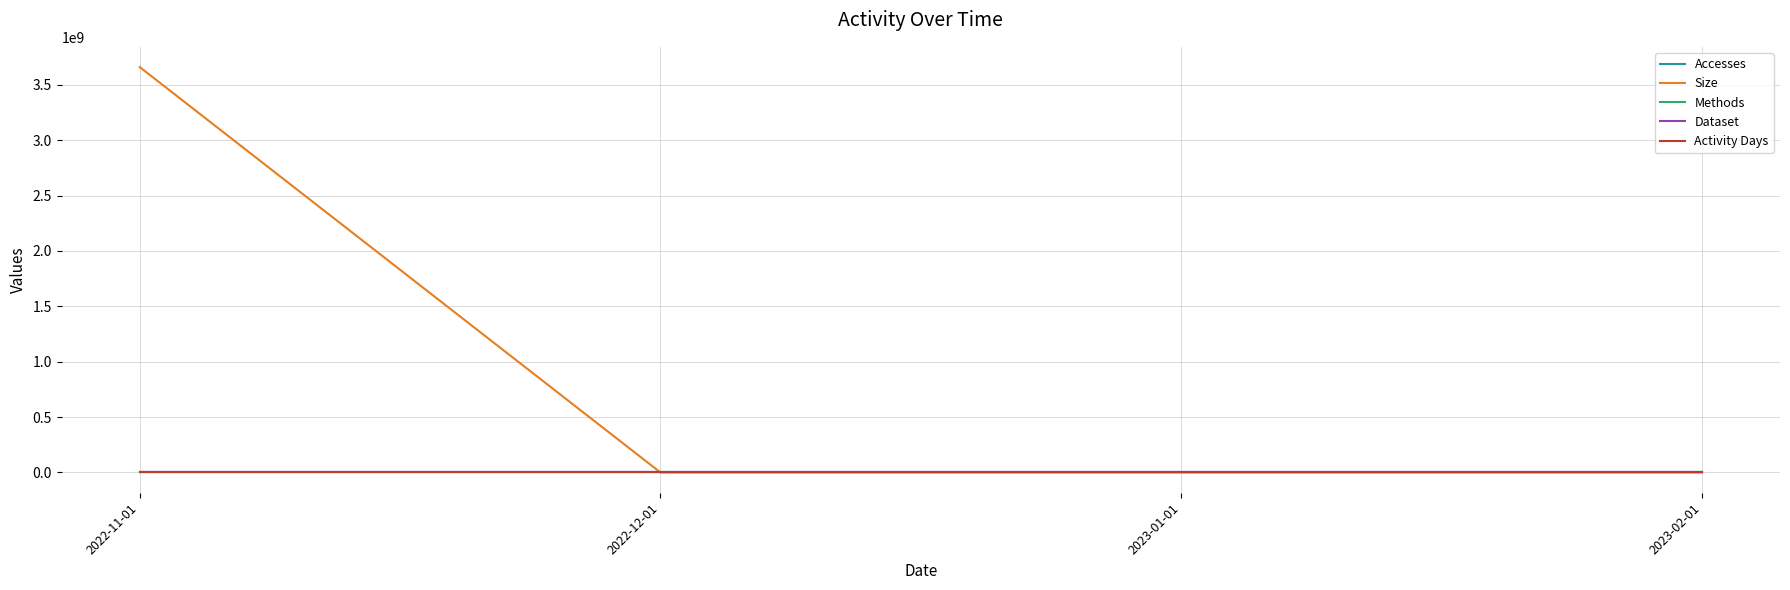

What is the label of the 2nd point from the left?

2022-12-01